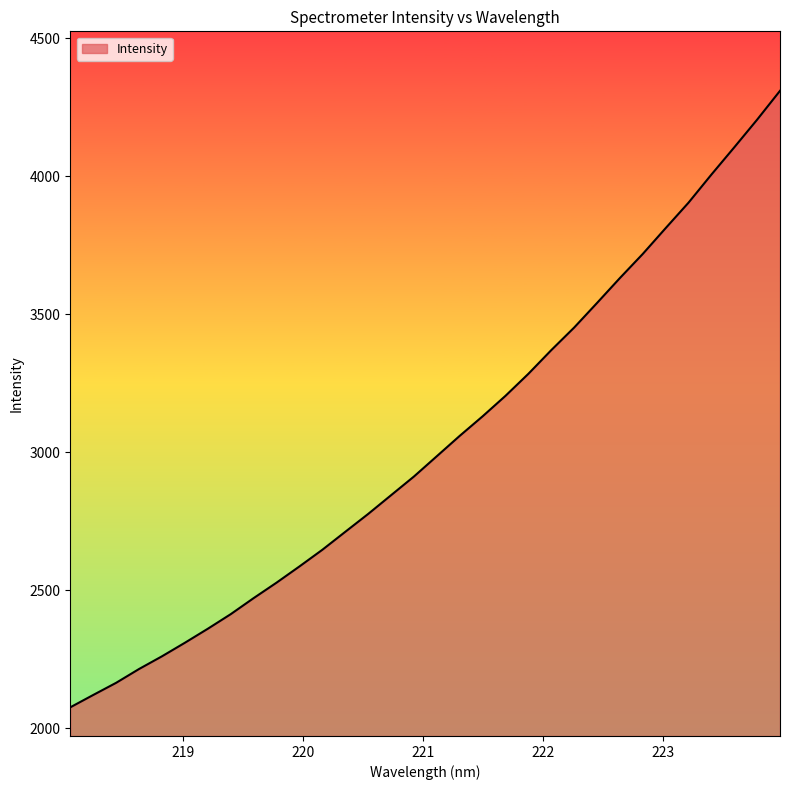

What is the smallest value displayed?

2076.2